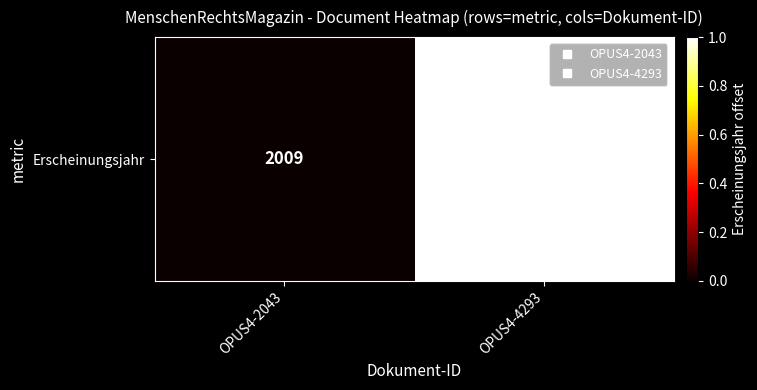

The value at OPUS4-2043 is 0. True or false?

True